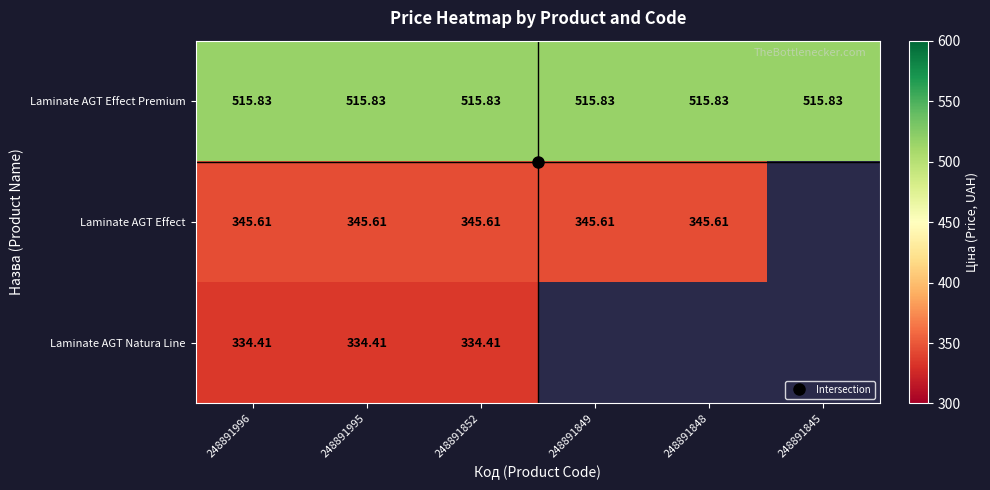

How many distinct data groups are displayed?

3